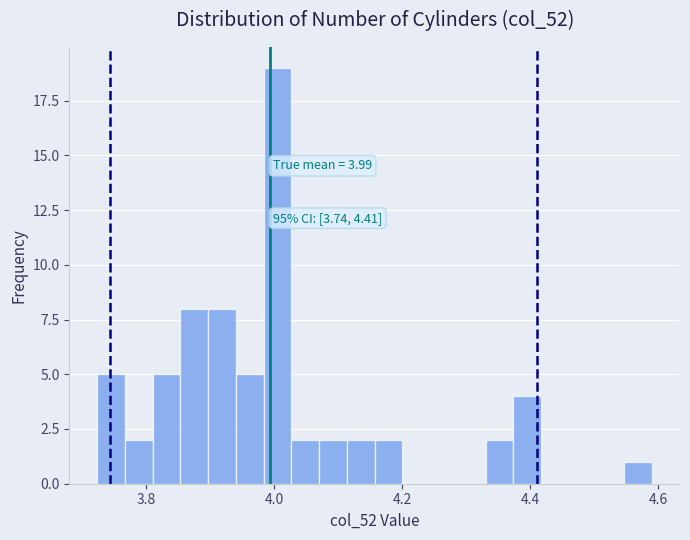

Around what value on the x-axis is the tallest bar? Give the approximate position of its centre, as read against the axis.

4.00